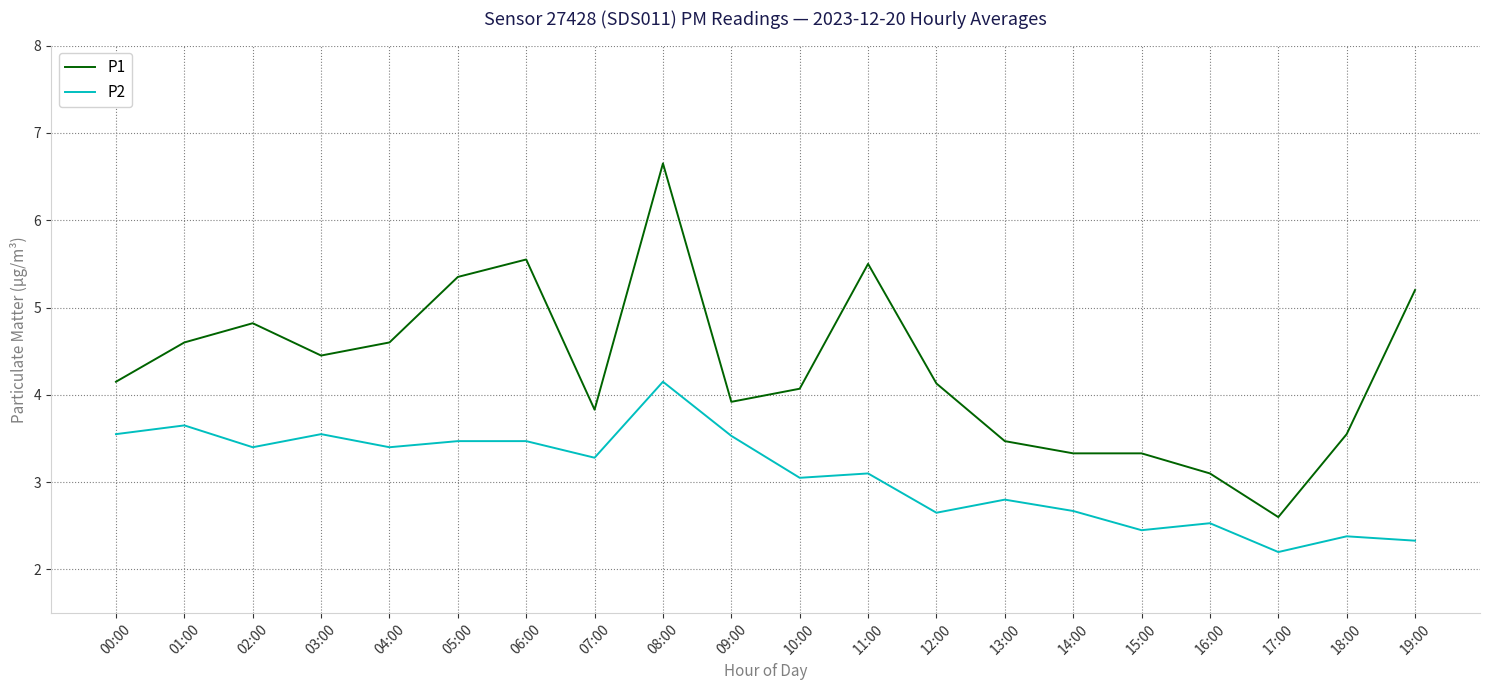

How many categories are shown in the chart?

20